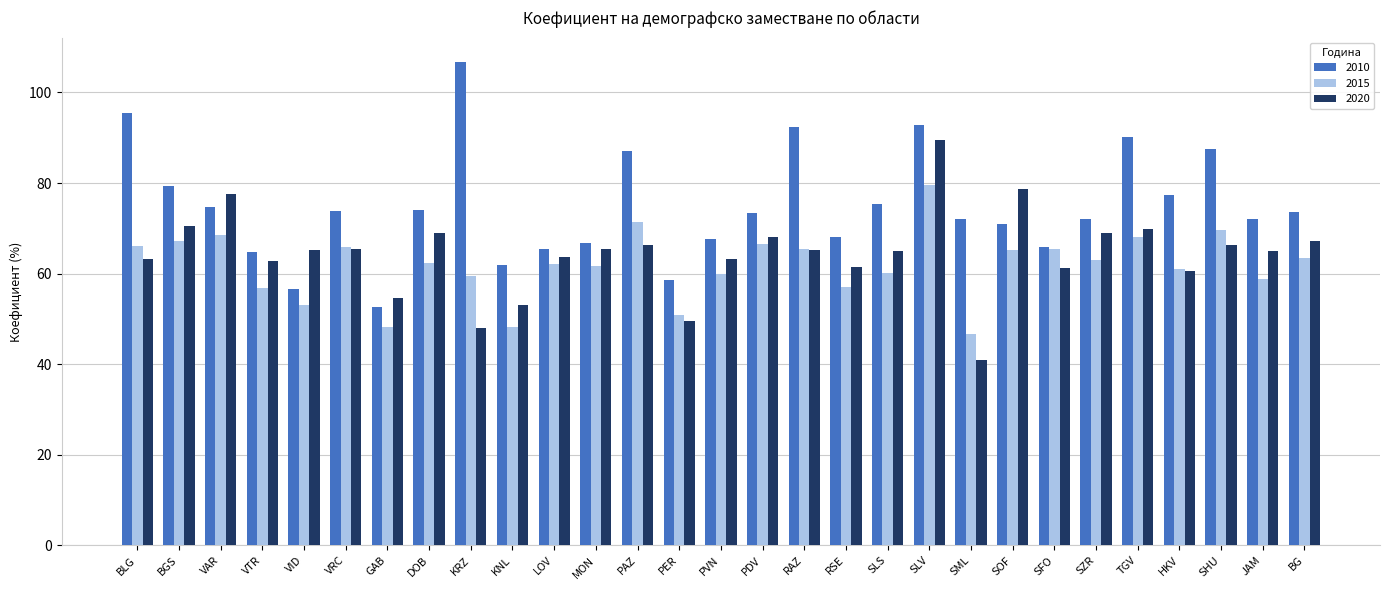

What is the difference between the maximum and minimum values in the 2010 series?

54.1